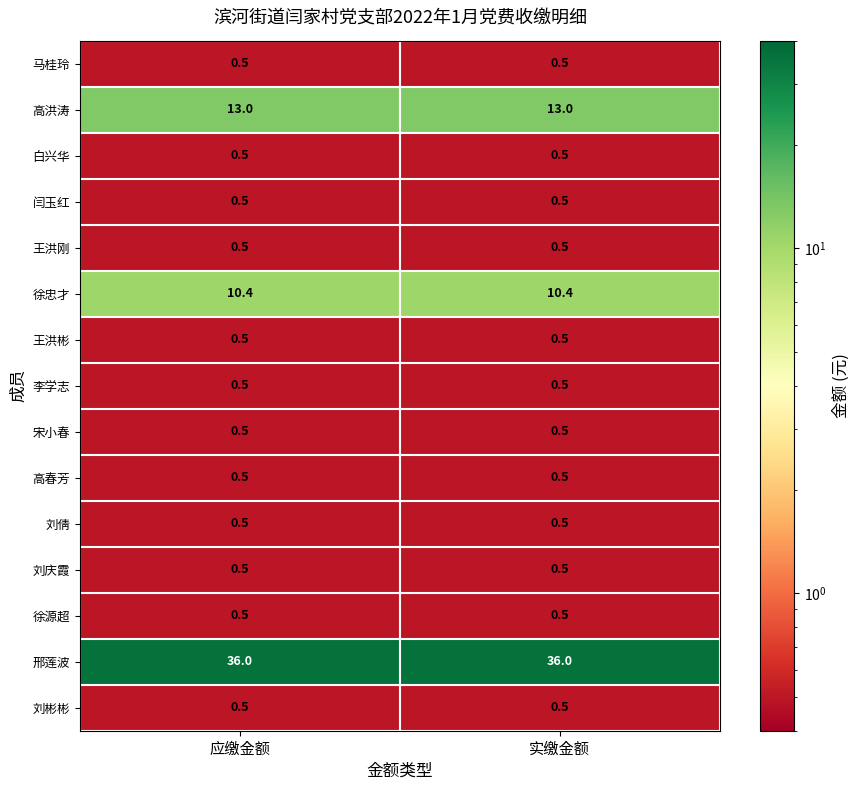

Which series has the largest total across all categories?

邢莲波